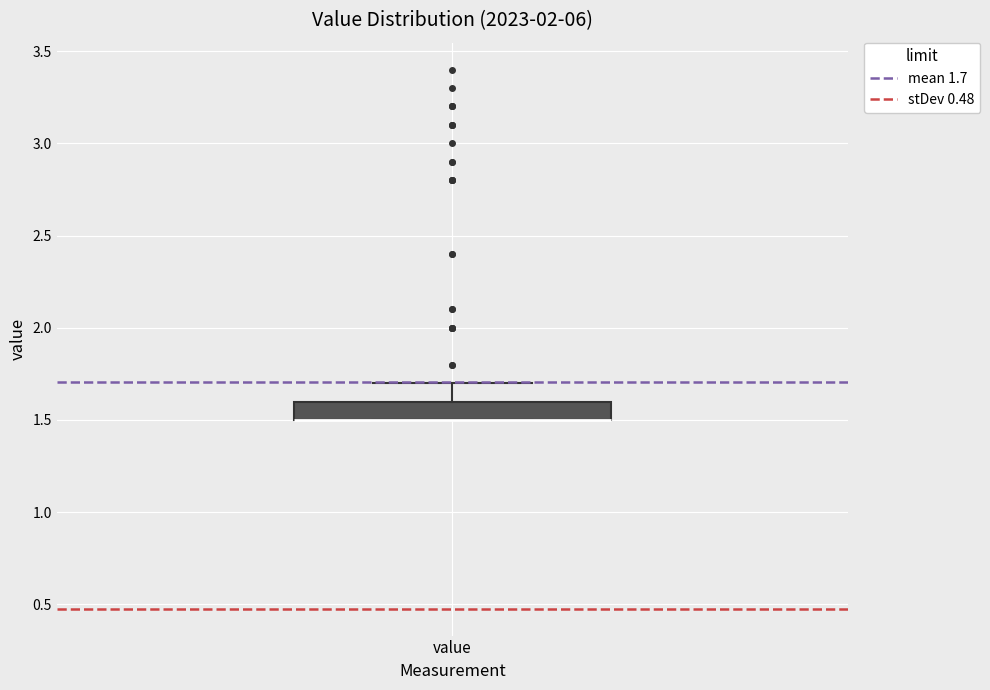

Read this box plot against the y-axis: the position of the median line, the range covered by the box, and the ends of both whiskers. The values are not printed on the chart, so give them approximately, as read against the axis.

median 1.5 (drawn on the box's lower edge), box 1.5 to 1.6, whiskers 1.5 to 1.7